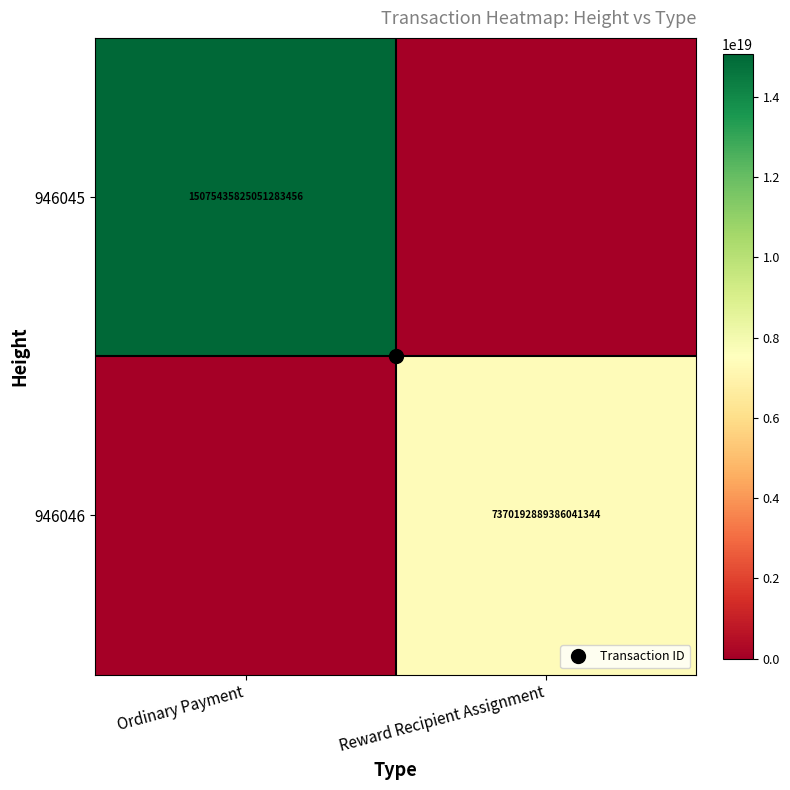

Count the number of categories in the chart.

2